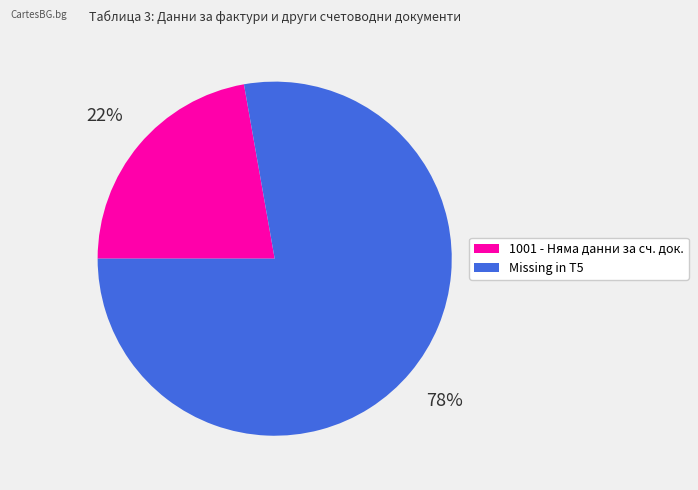

Rank the categories by value from highest to lowest.

Missing in T5, 1001 - Няма данни за сч. док.